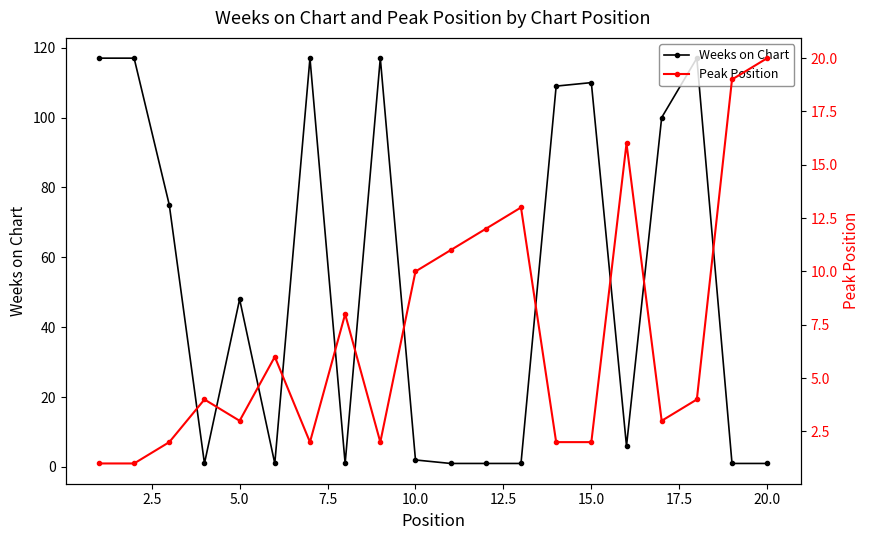

Where is Weeks on Chart nearest to the value 59?

5.0